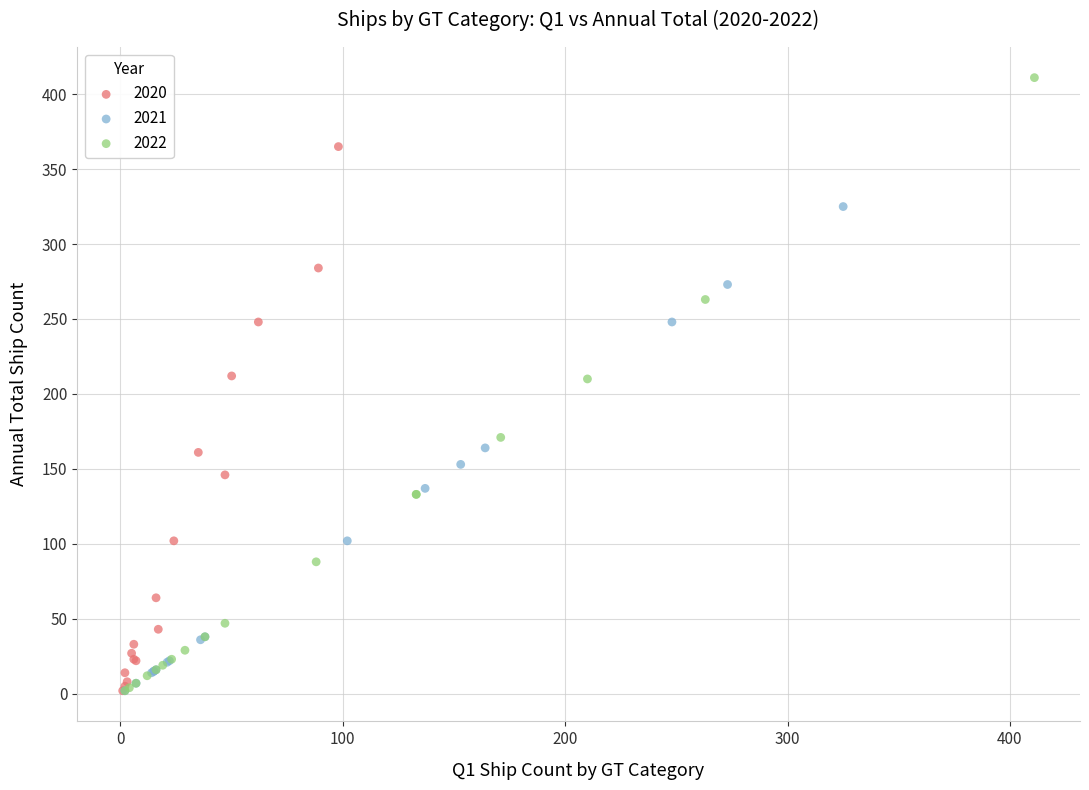

Which series has the largest Y range (max minus min)?

2022